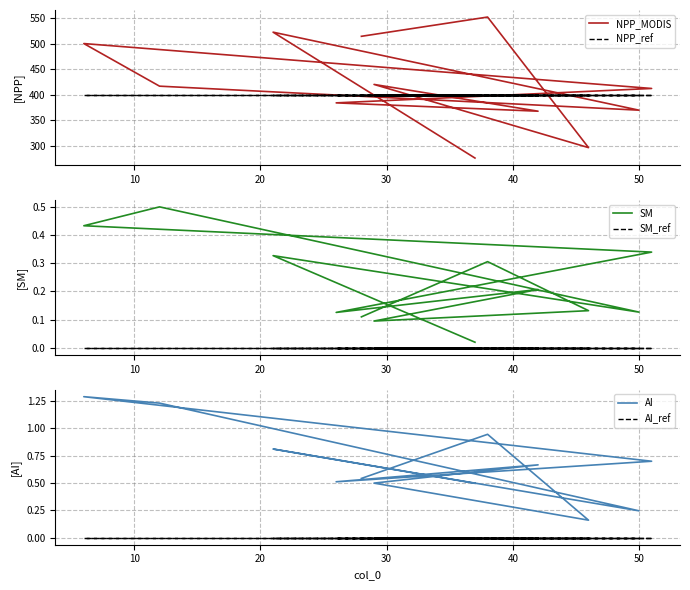

How many categories are shown in the chart?

12